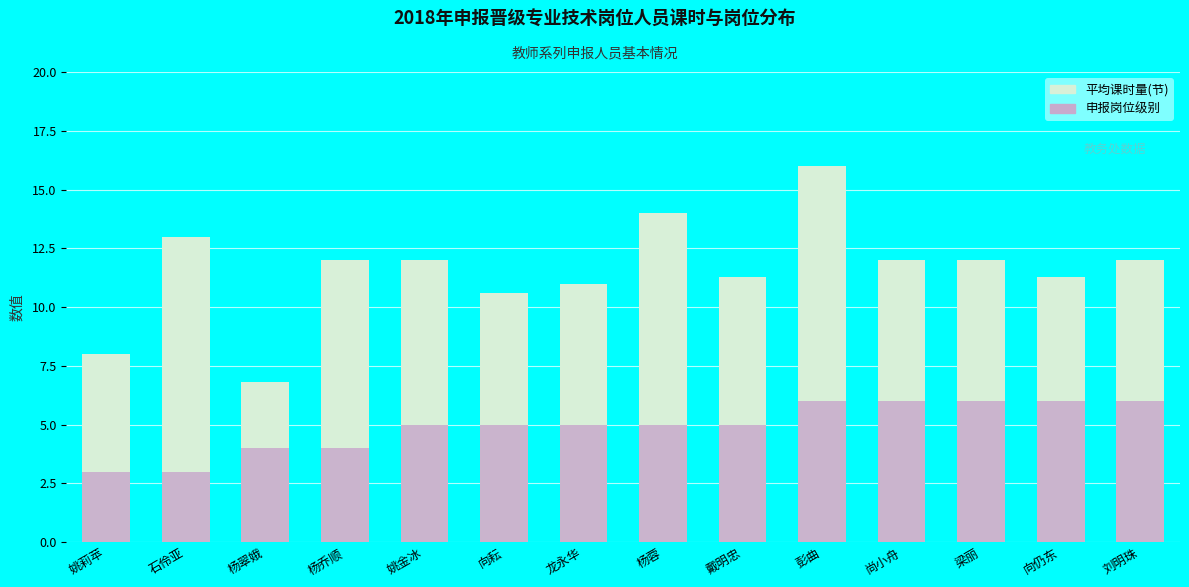

What is the lowest value of the 申报岗位级别 series?

3.0